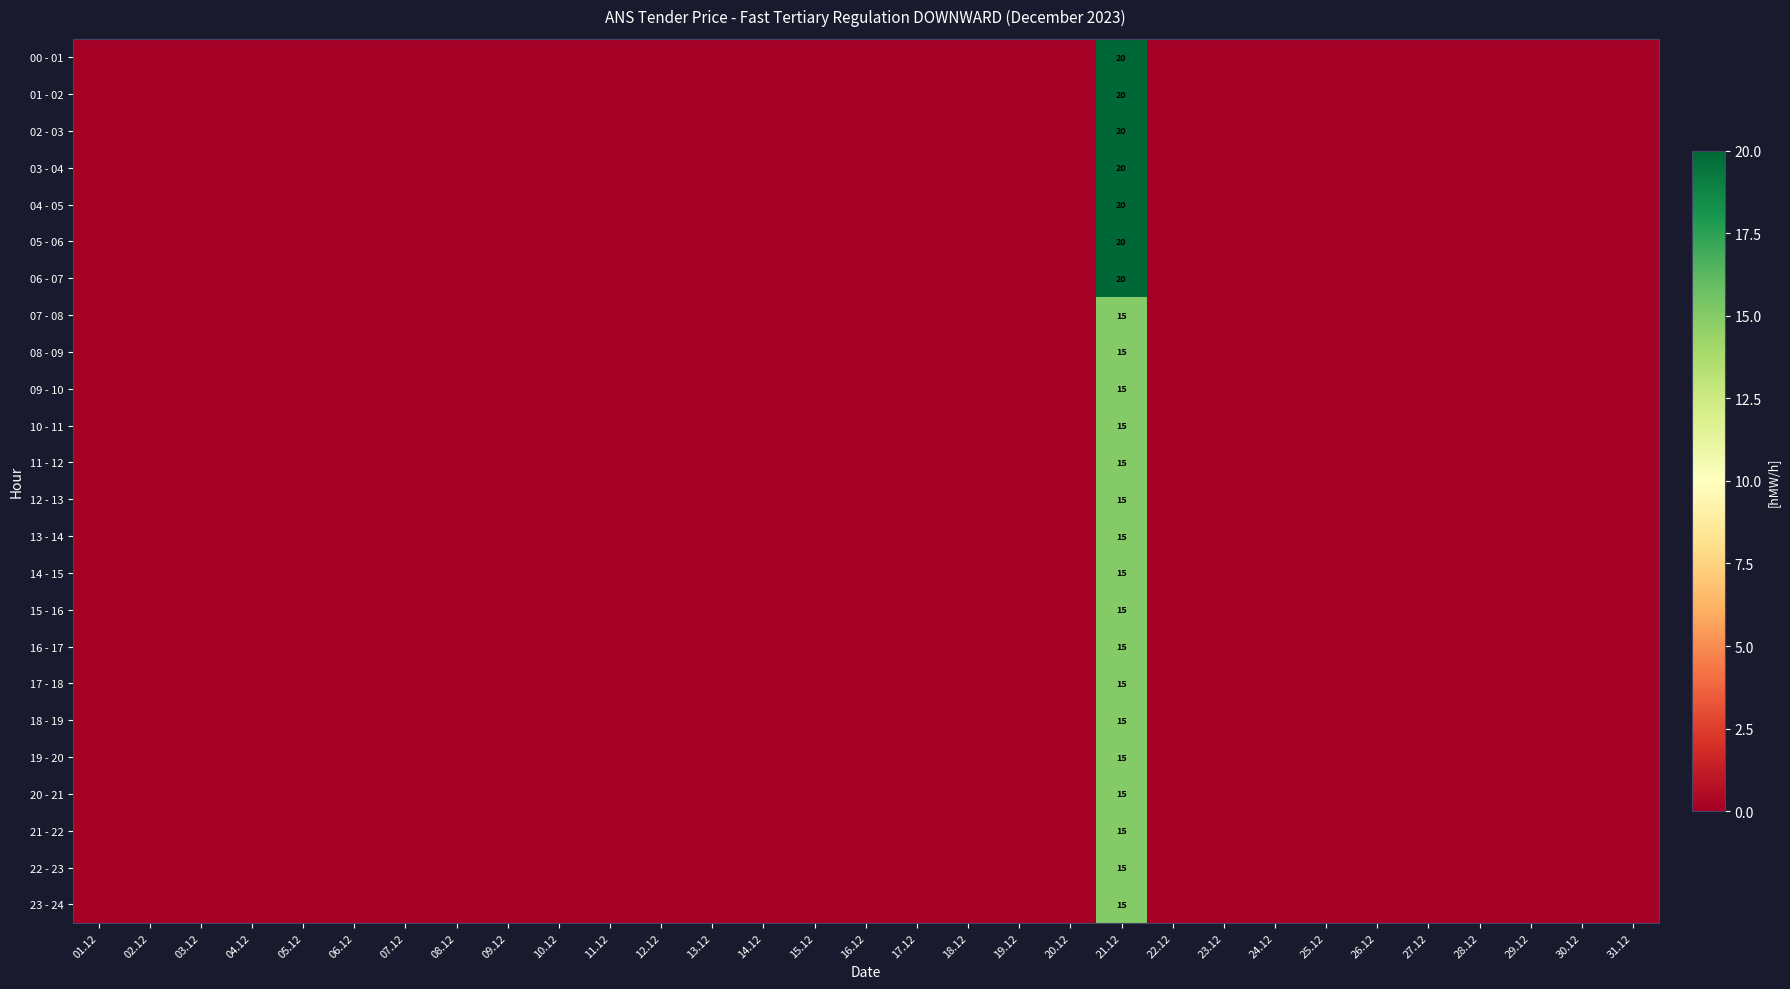

How many distinct data groups are displayed?

24